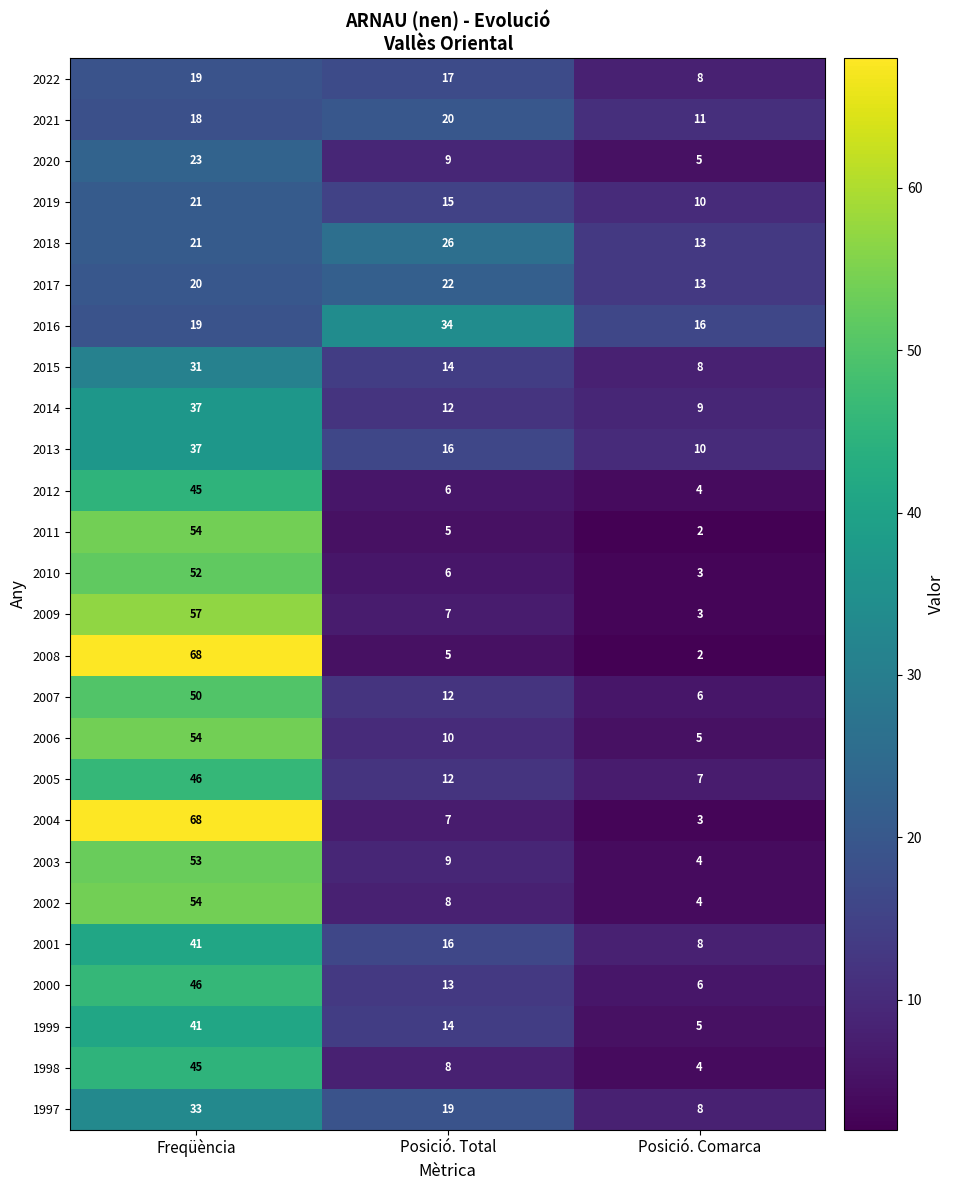

What is the difference between the highest and lowest values at Posició. Comarca?

14